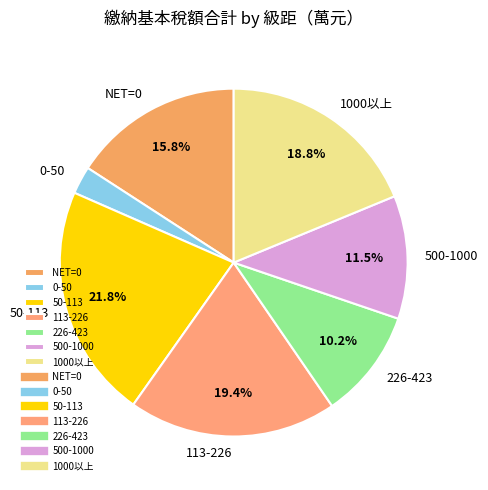

To the nearest percent, what is the average slice percentage?

14%